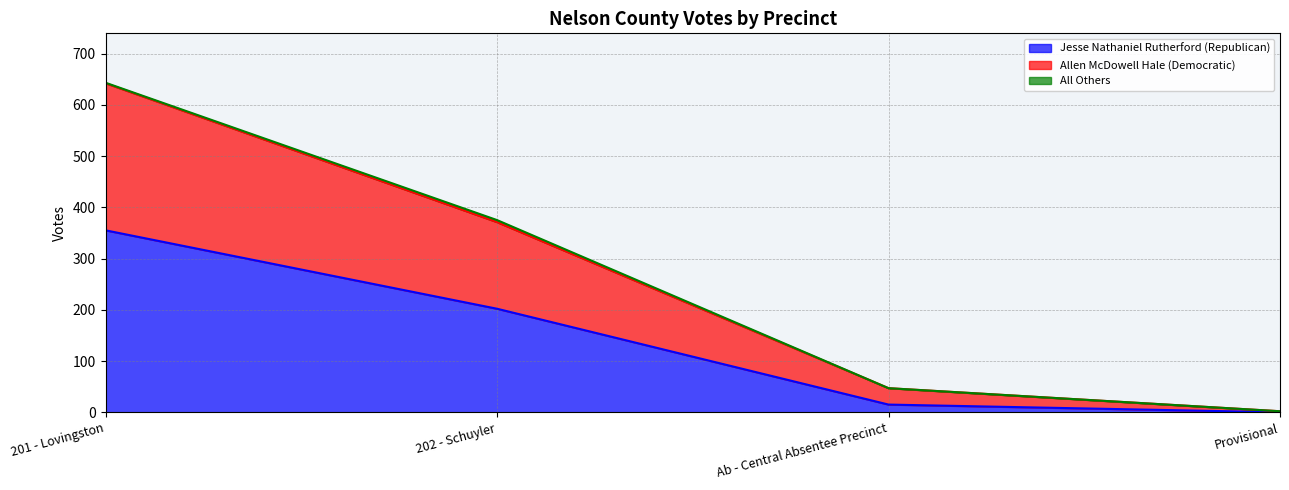

How many data points does each series have?

4